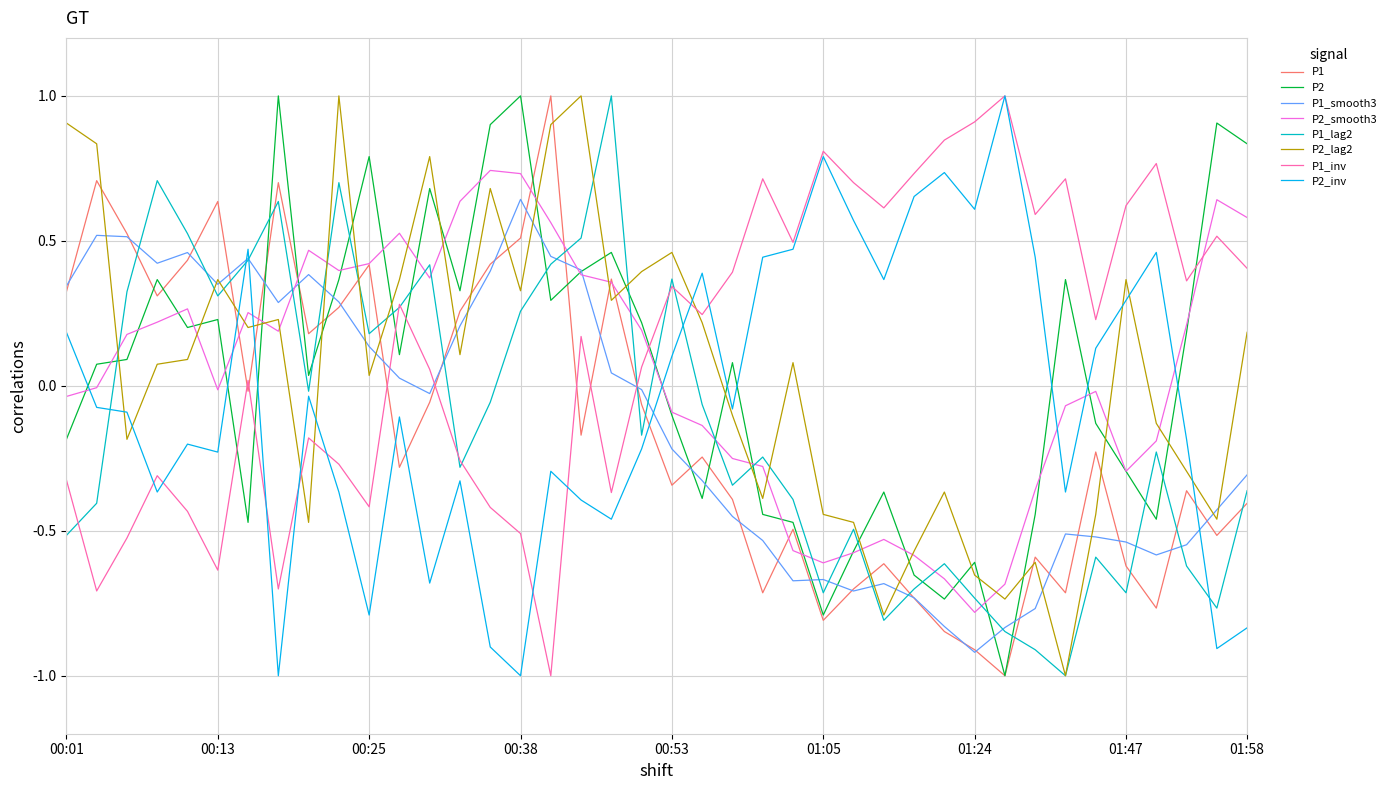

How many intersections are there between P2 and P2_inv?

9